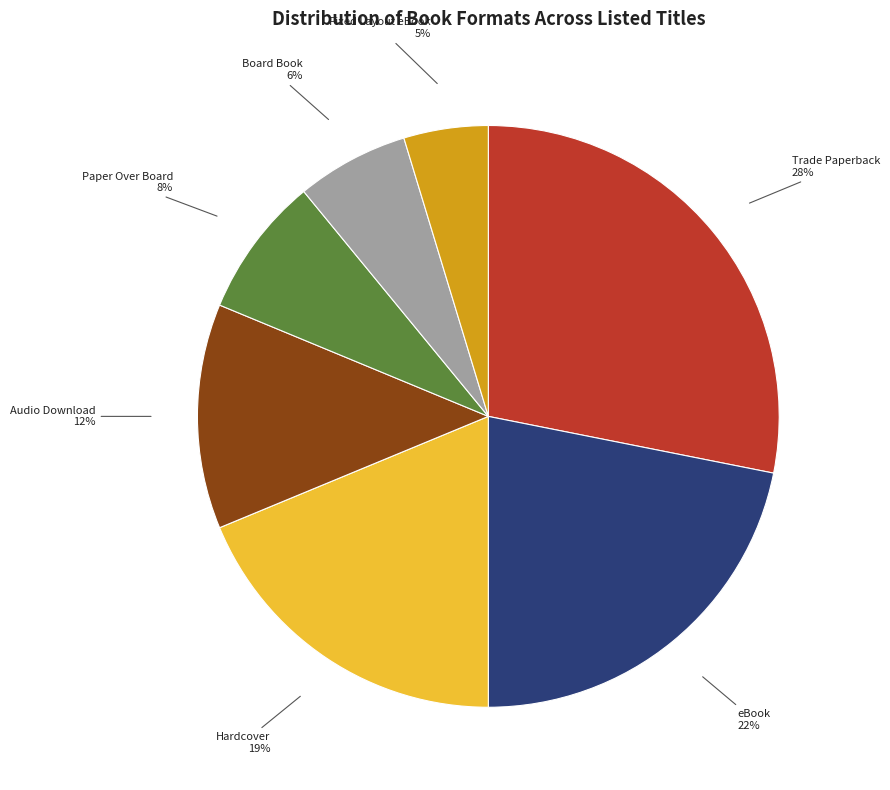

The Fixed Layout eBook slice represents 5% of the pie. True or false?

True